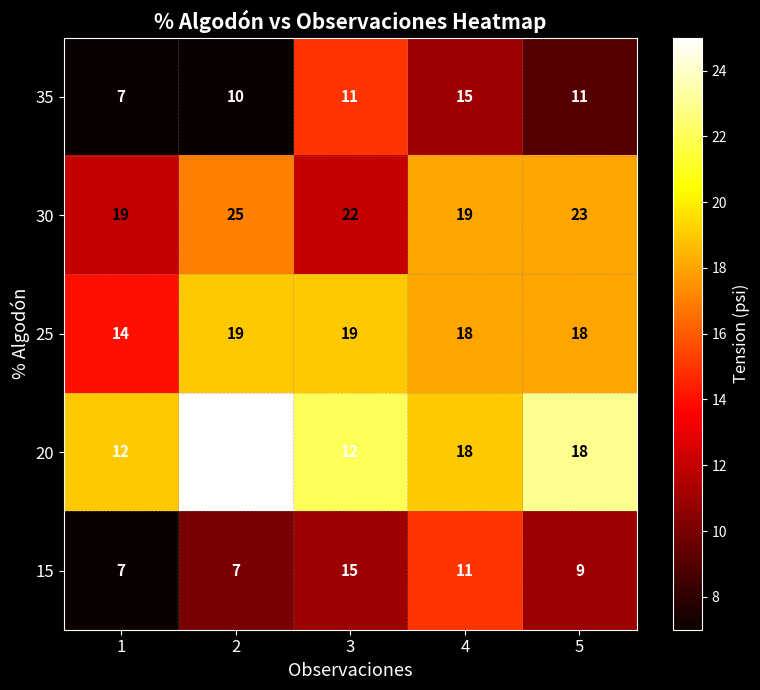

What is the total value across all series at 3?

79